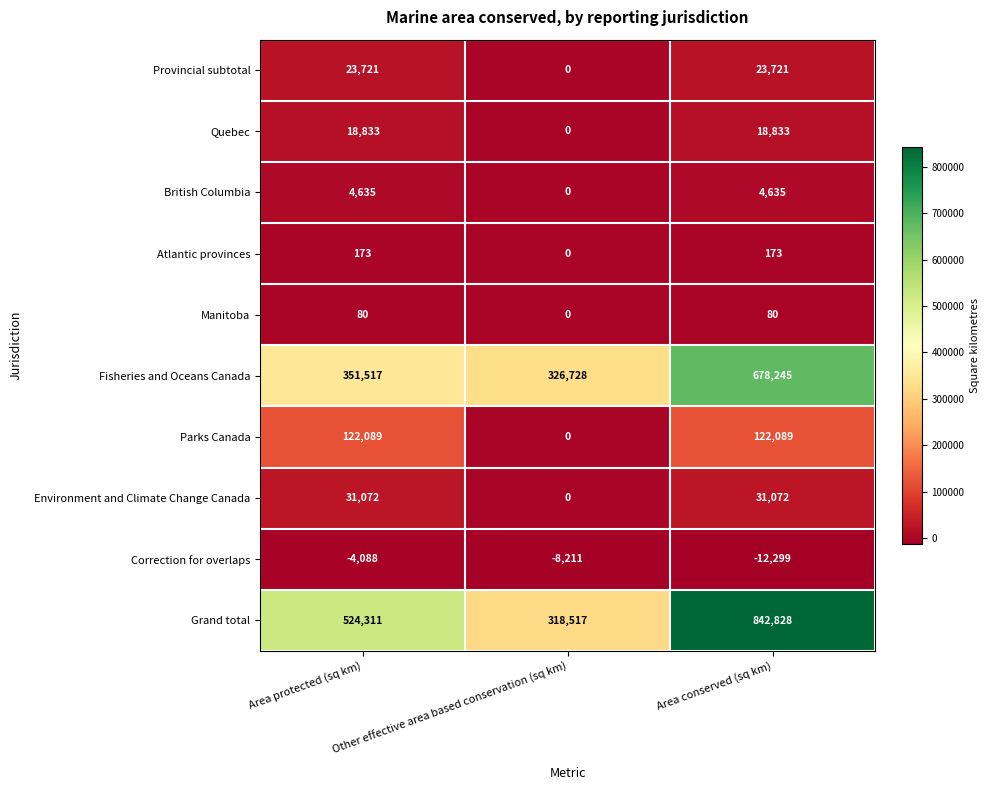

Rank the series by their maximum value, from highest to lowest.

Grand total, Fisheries and Oceans Canada, Parks Canada, Environment and Climate Change Canada, Provincial subtotal, Quebec, British Columbia, Atlantic provinces, Manitoba, Correction for overlaps